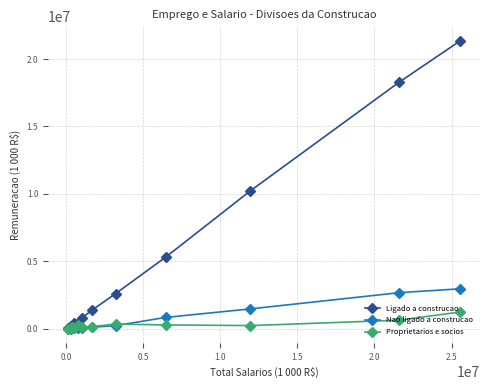

Which series has the largest total across all categories?

Ligado a construcao